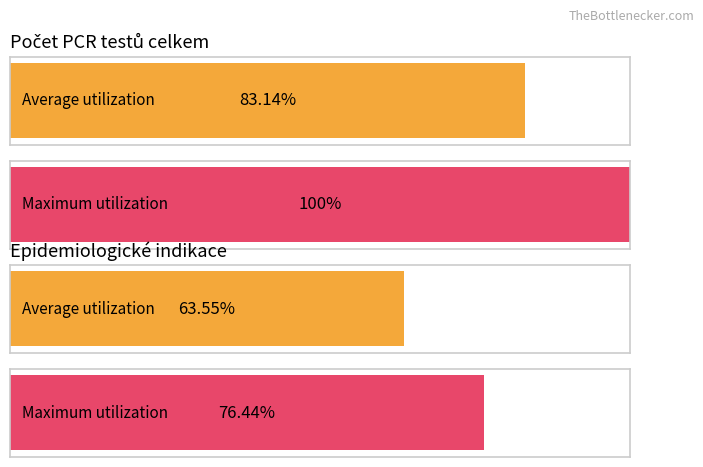

Is it true that Preventivní a plošné testování equals -1 at 03.06.2020?

False